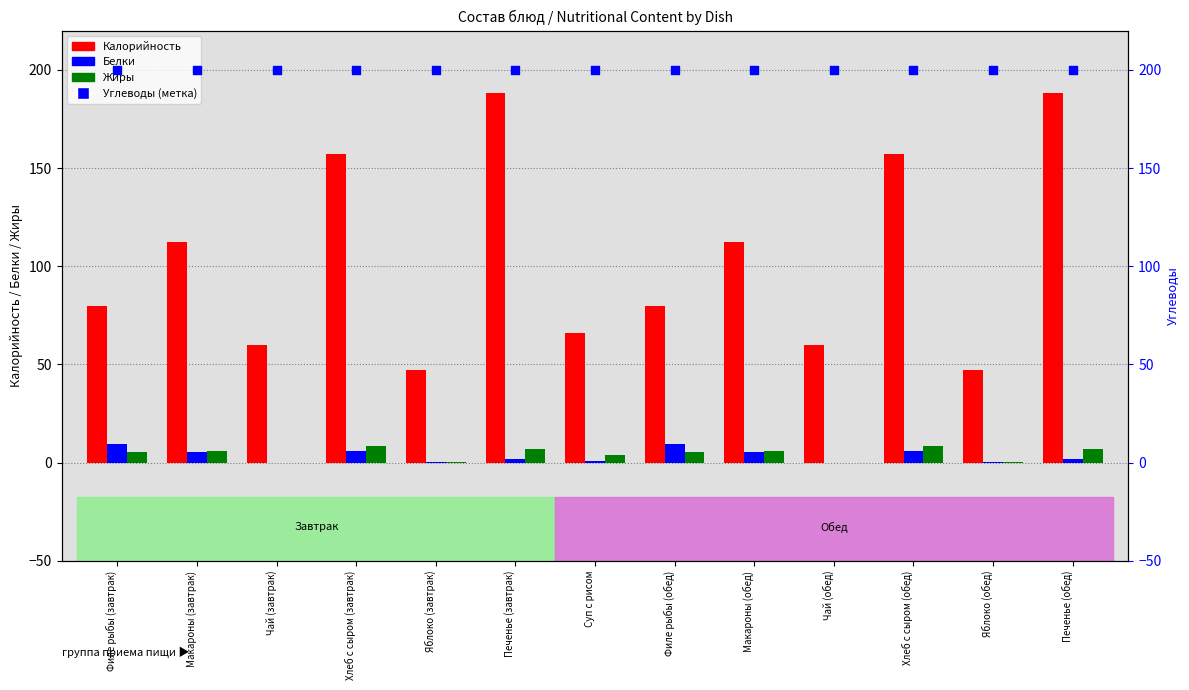

Which series contains the lowest Y value?

Жиры